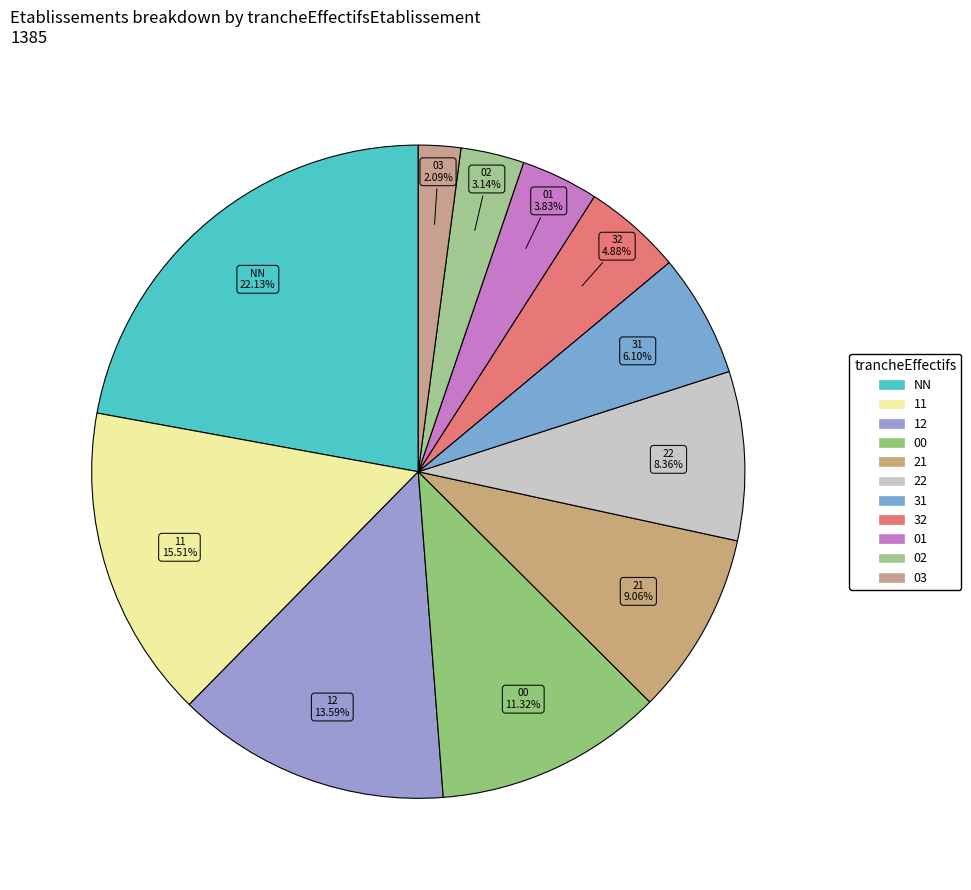

Count the number of slices in the pie.

11